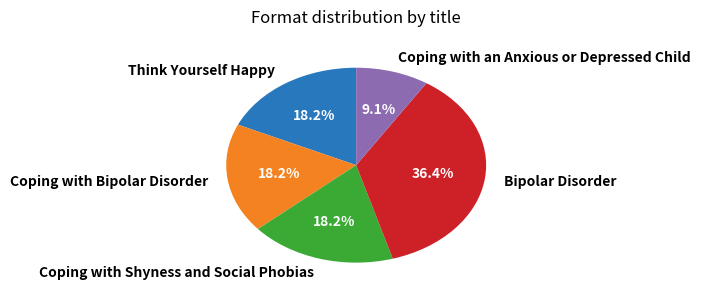

Do Coping with Shyness and Social Phobias and Coping with Bipolar Disorder together represent more than half of the pie?

No